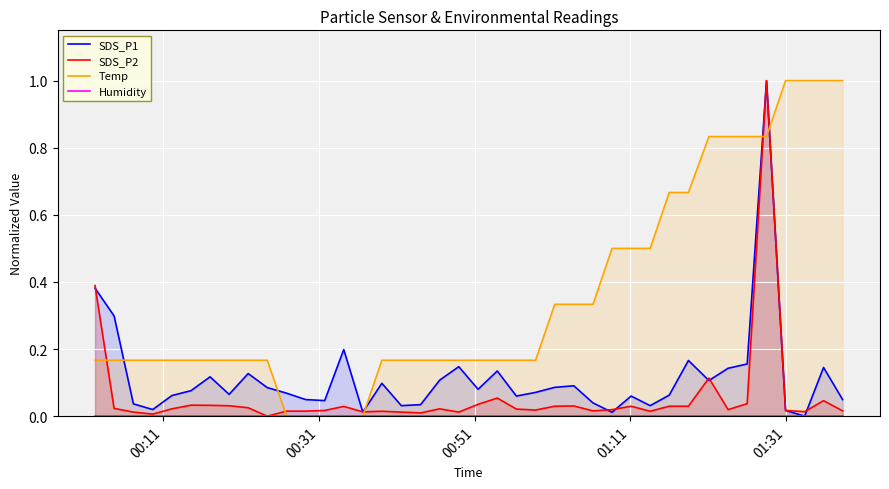

Reading left to right, list all the values displayed in this chart.

SDS_P1: 0.4	0.3	0.0	0.0	0.1	0.1	0.1	0.1	0.1	0.1	0.1	0.0	0.0	0.2	0.0	0.1	0.0	0.0	0.1	0.1	0.1	0.1	0.1	0.1	0.1	0.1	0.0	0.0	0.1	0.0	0.1	0.2	0.1	0.1	0.2	1.0	0.0	0.0	0.1	0.0
SDS_P2: 0.4	0.0	0.0	0.0	0.0	0.0	0.0	0.0	0.0	0.0	0.0	0.0	0.0	0.0	0.0	0.0	0.0	0.0	0.0	0.0	0.0	0.1	0.0	0.0	0.0	0.0	0.0	0.0	0.0	0.0	0.0	0.0	0.1	0.0	0.0	1.0	0.0	0.0	0.0	0.0
Temp: 0.2	0.2	0.2	0.2	0.2	0.2	0.2	0.2	0.2	0.2	0.0	0.0	0.0	0.0	0.0	0.2	0.2	0.2	0.2	0.2	0.2	0.2	0.2	0.2	0.3	0.3	0.3	0.5	0.5	0.5	0.7	0.7	0.8	0.8	0.8	0.8	1.0	1.0	1.0	1.0
Humidity: 0.0	0.0	0.0	0.0	0.0	0.0	0.0	0.0	0.0	0.0	0.0	0.0	0.0	0.0	0.0	0.0	0.0	0.0	0.0	0.0	0.0	0.0	0.0	0.0	0.0	0.0	0.0	0.0	0.0	0.0	0.0	0.0	0.0	0.0	0.0	0.0	0.0	0.0	0.0	0.0